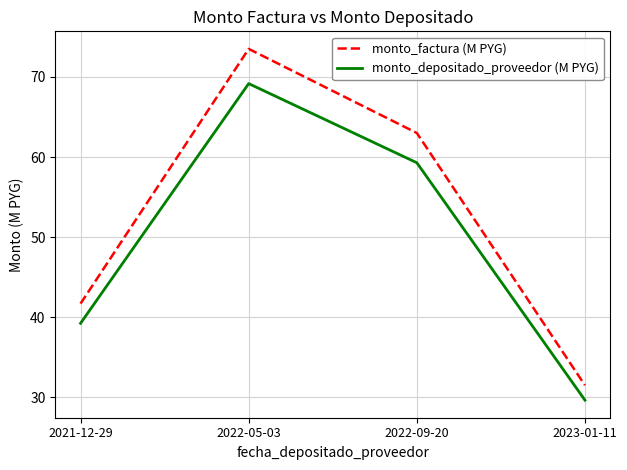

True or false: monto_depositado_proveedor (M PYG) and monto_factura (M PYG) intersect in this chart.

False